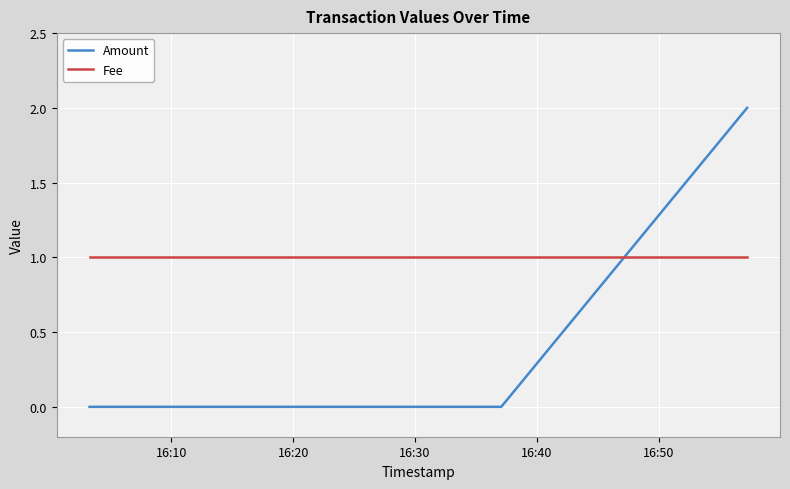

Rank the series by their maximum value, from highest to lowest.

Amount, Fee